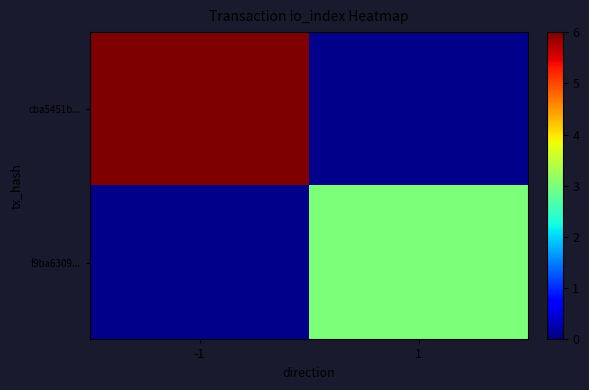

Is the value of f9ba6309... at -1 greater than the value of cba5451b... at -1?

No